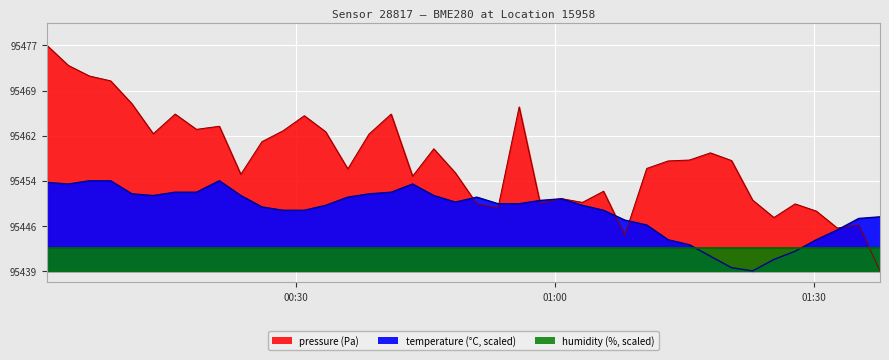

At how many categories does at least one series exceed 95475?

1